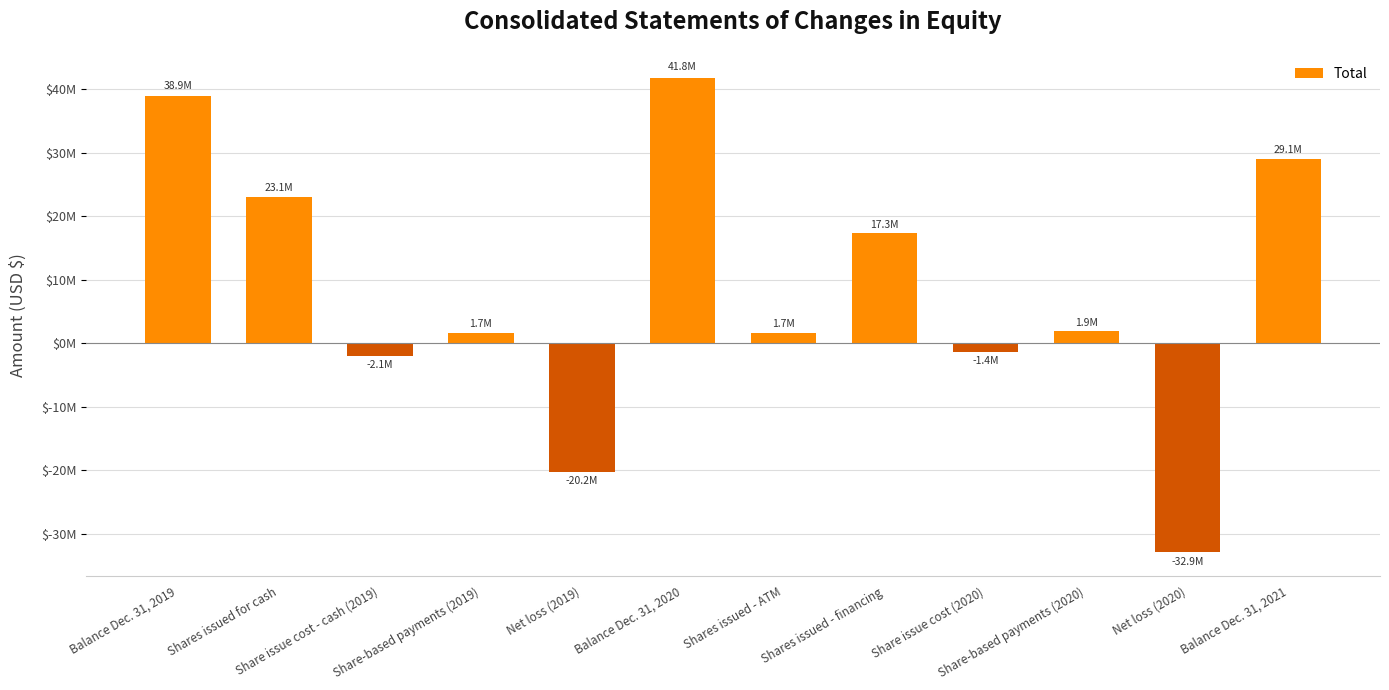

What is the greatest value displayed?

41826142